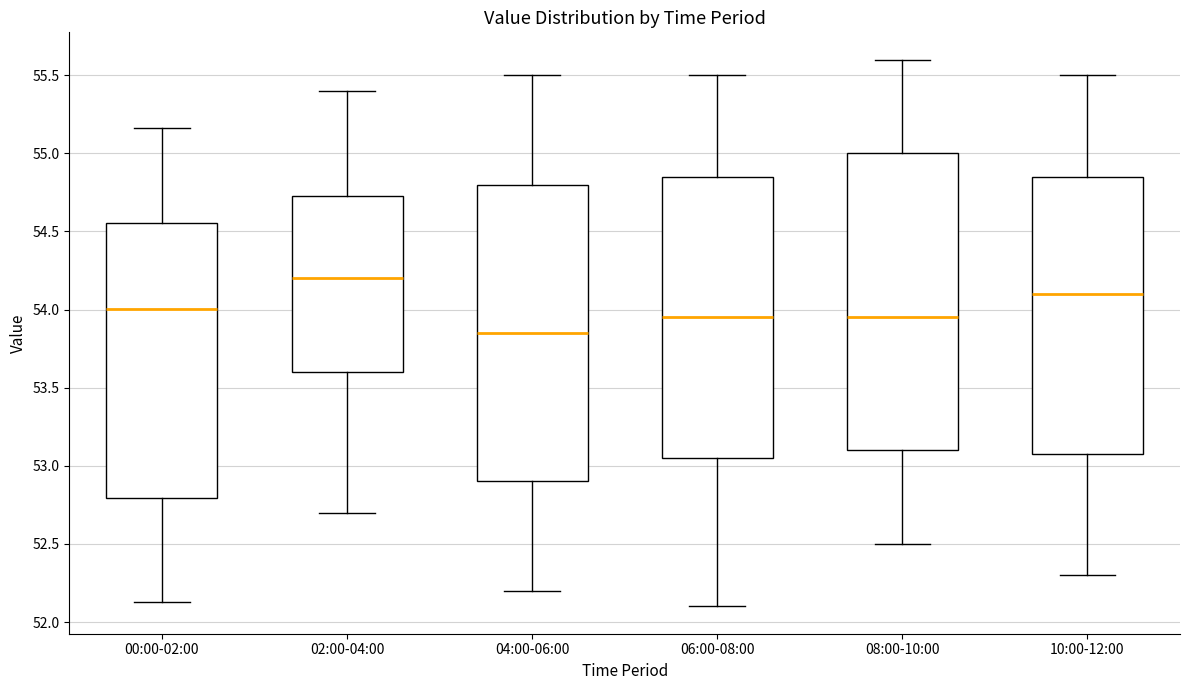

Reading left to right, transcribe this box plot: for each box, give where its median line is, the range the box spans, and where its two whiskers end, as read against the y-axis. The values are not printed on the chart, so give them approximately, as read against the axis.

00:00-02:00: median 54.00, box 52.80 to 54.55, whiskers 52.15 to 55.15
02:00-04:00: median 54.20, box 53.60 to 54.75, whiskers 52.70 to 55.40
04:00-06:00: median 53.85, box 52.90 to 54.80, whiskers 52.20 to 55.50
06:00-08:00: median 53.95, box 53.05 to 54.85, whiskers 52.10 to 55.50
08:00-10:00: median 53.95, box 53.10 to 55.00, whiskers 52.50 to 55.60
10:00-12:00: median 54.10, box 53.10 to 54.85, whiskers 52.30 to 55.50